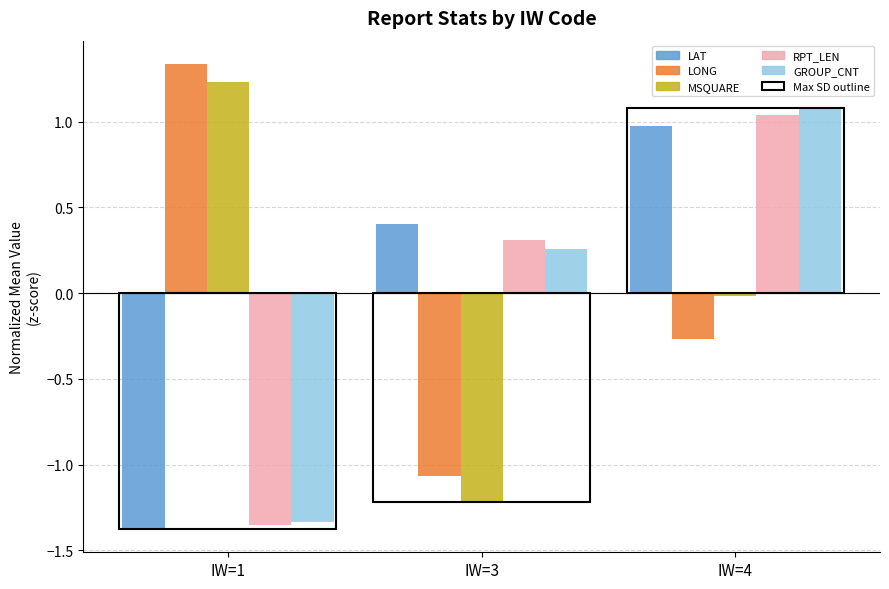

The value of GROUP_CNT at IW=4 is 1.5. True or false?

False